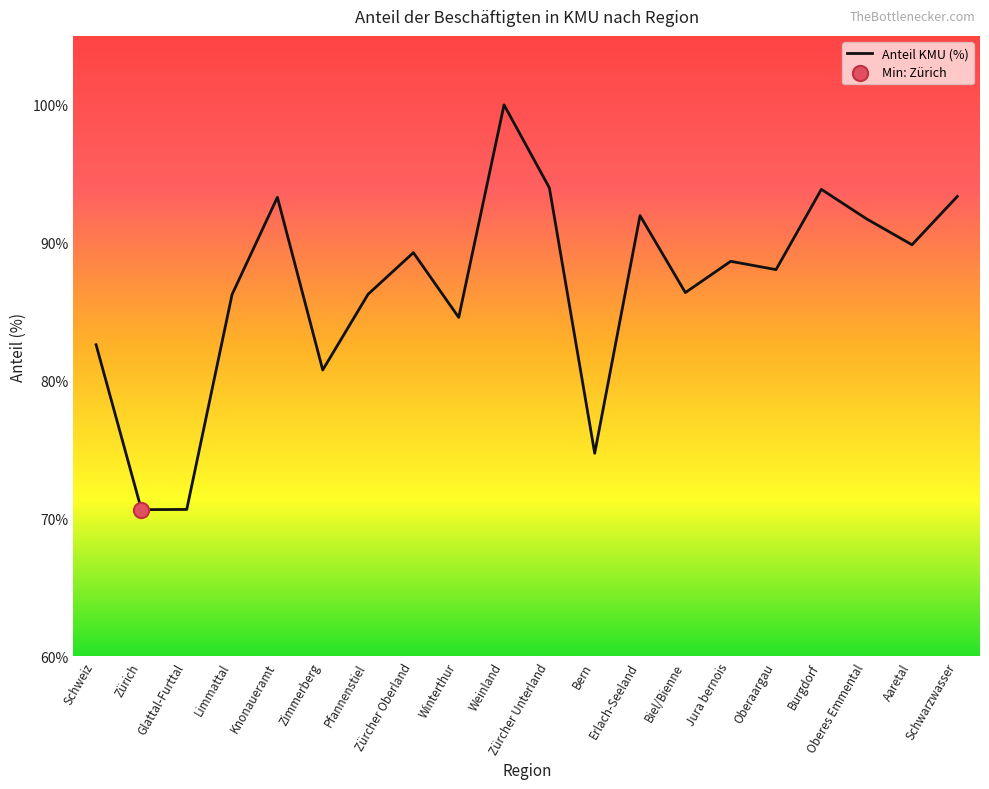

Approximately how many times larger is the value at Knonaueramt compared to Oberaargau?

1.1